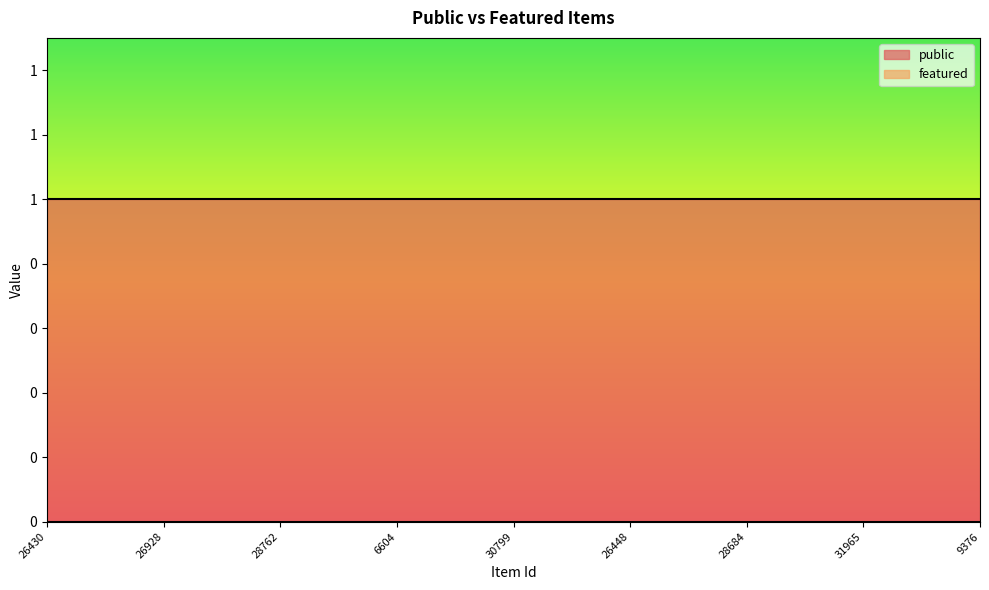

At which label is public closest to 1?

26430